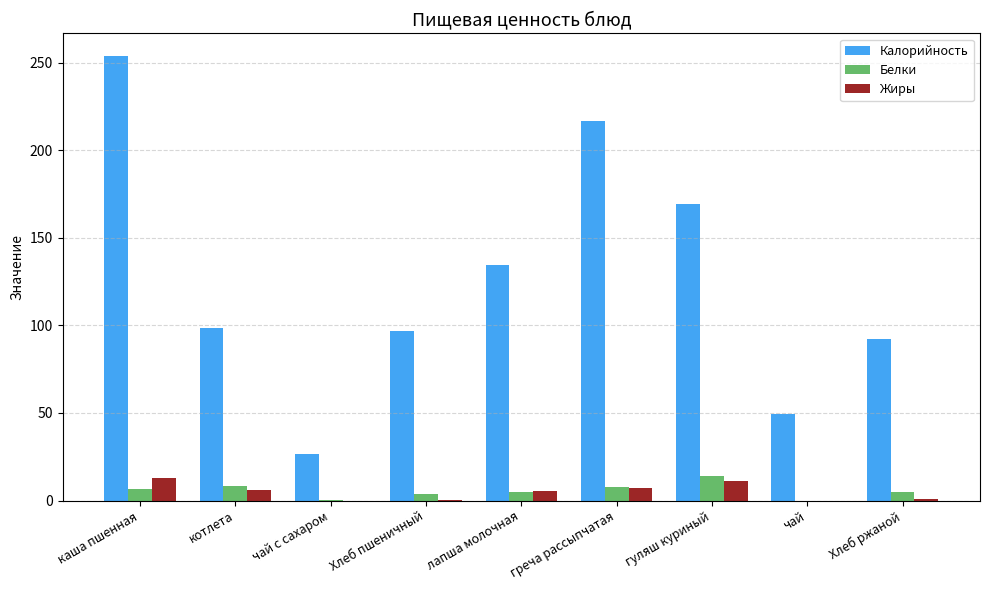

How many groups of bars are there?

9